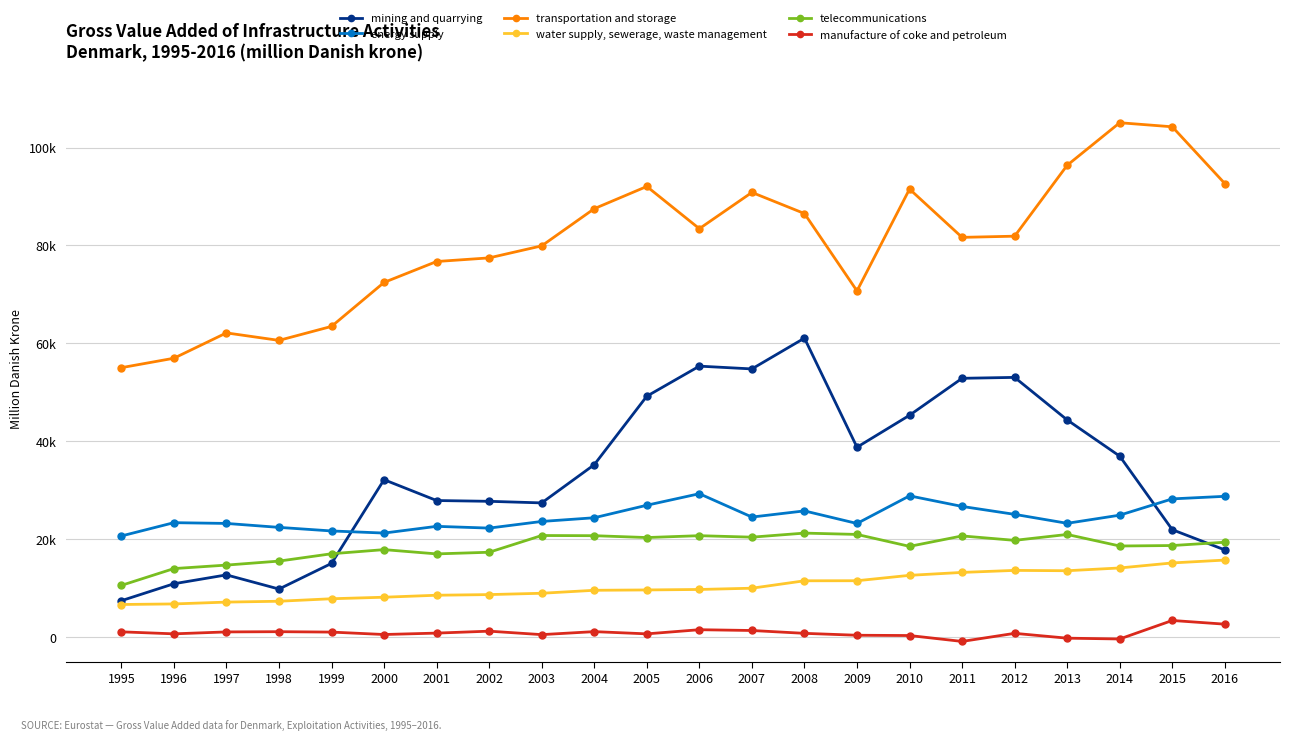

What are all the series names shown in the legend?

mining and quarrying, energy supply, transportation and storage, water supply, sewerage, waste management, telecommunications, manufacture of coke and petroleum